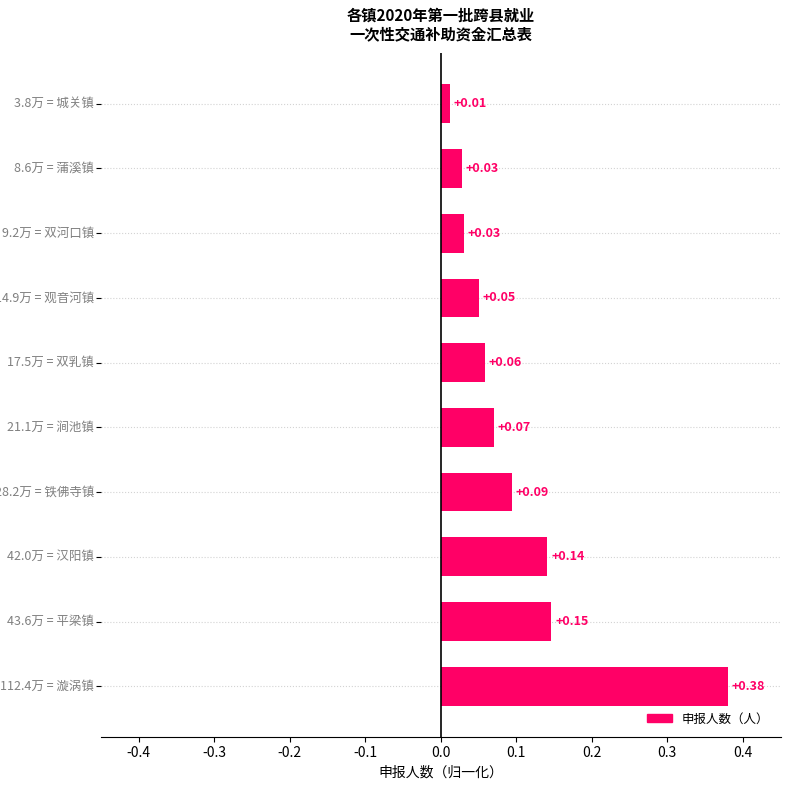

What is the sum of all values?

1.0